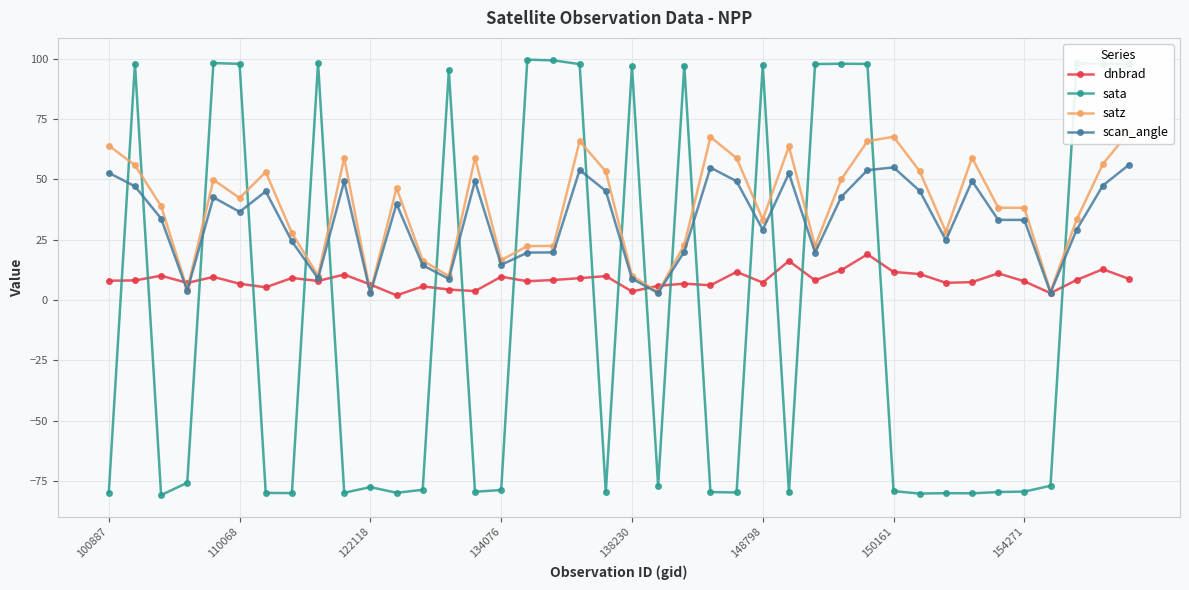

What is the difference between the maximum and minimum values in the dnbrad series?

17.0